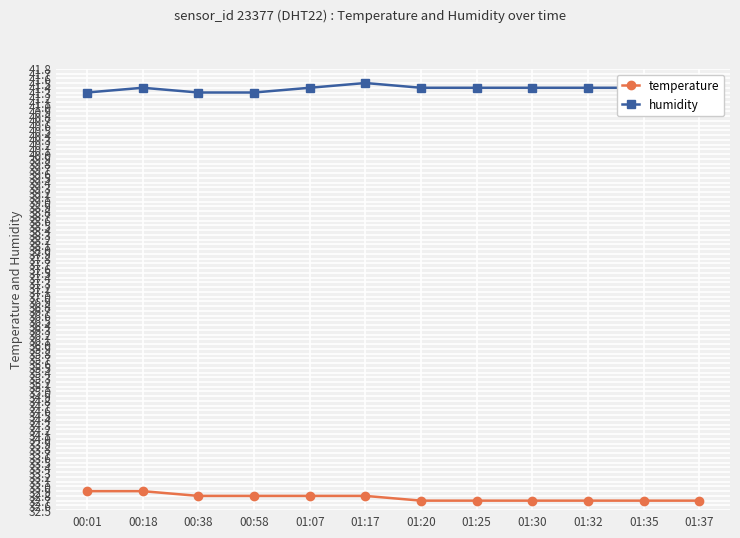

What are all the series names shown in the legend?

temperature, humidity